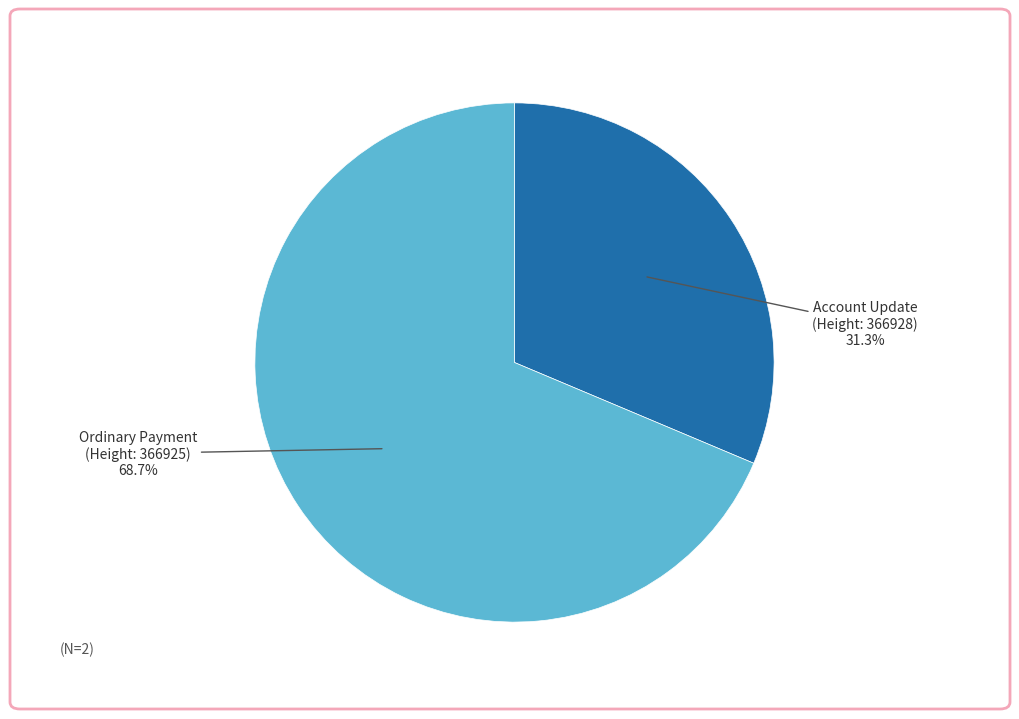

Is there a majority slice in this chart?

Yes